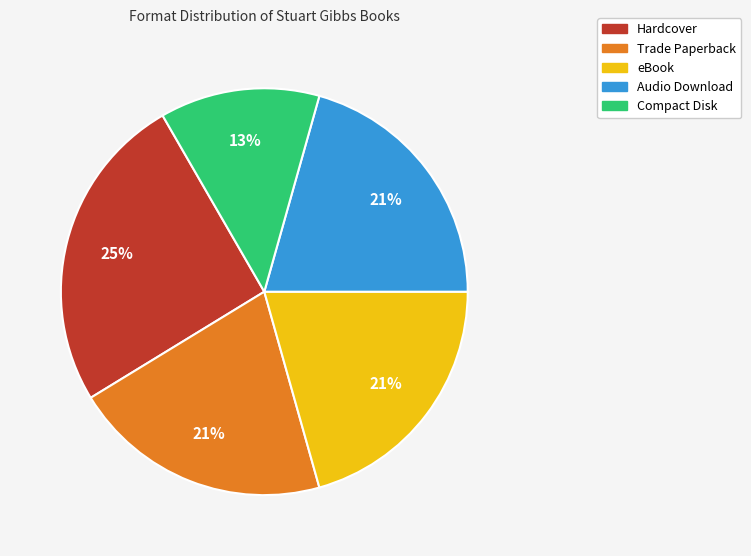

To the nearest percent, what is the combined percentage of Trade Paperback and Hardcover?

46%